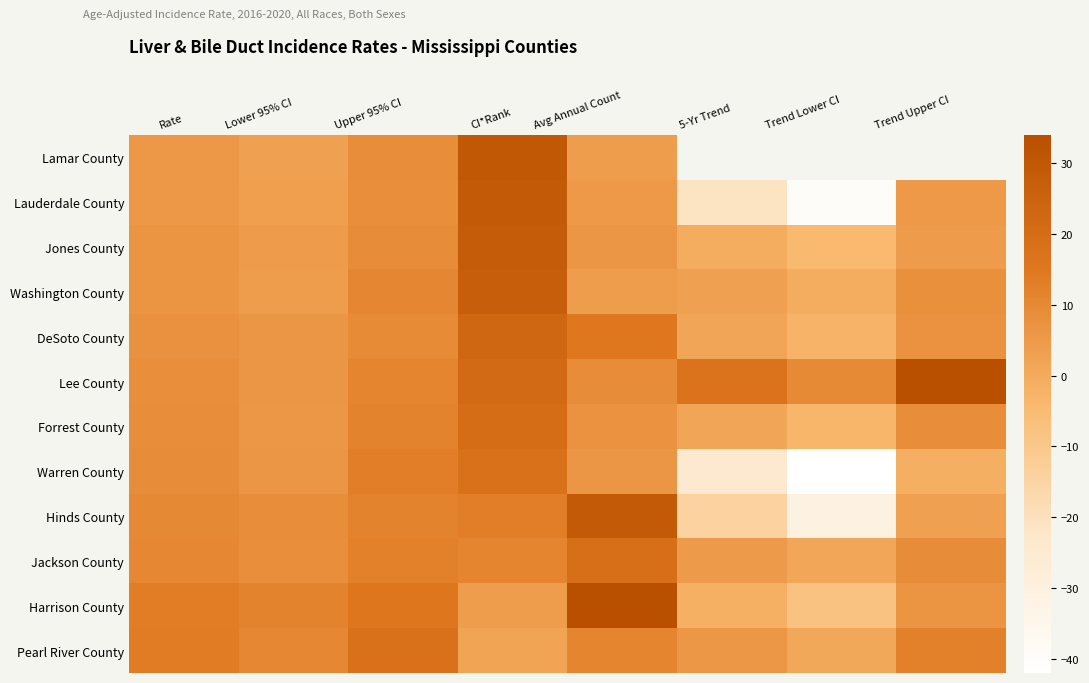

True or false: Lamar County has a value of 13.0 at CI*Rank.

False